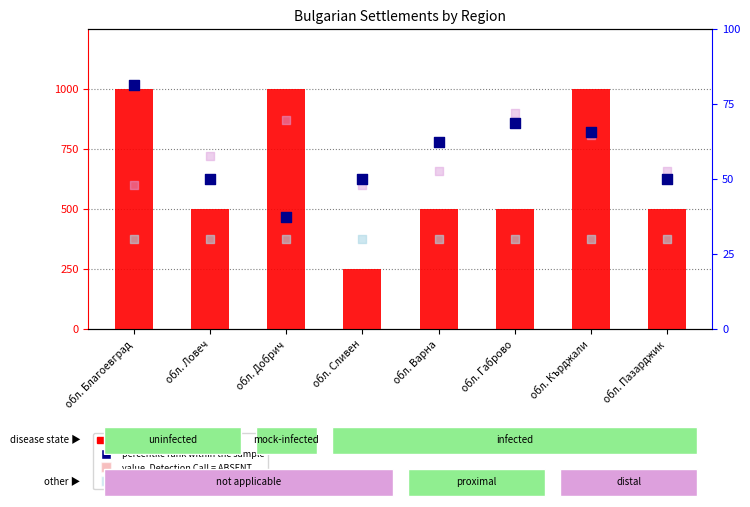

What are all the series names shown in the legend?

count, value, Detection Call = ABSENT, percentile rank within the sample, rank, Detection Call = ABSENT